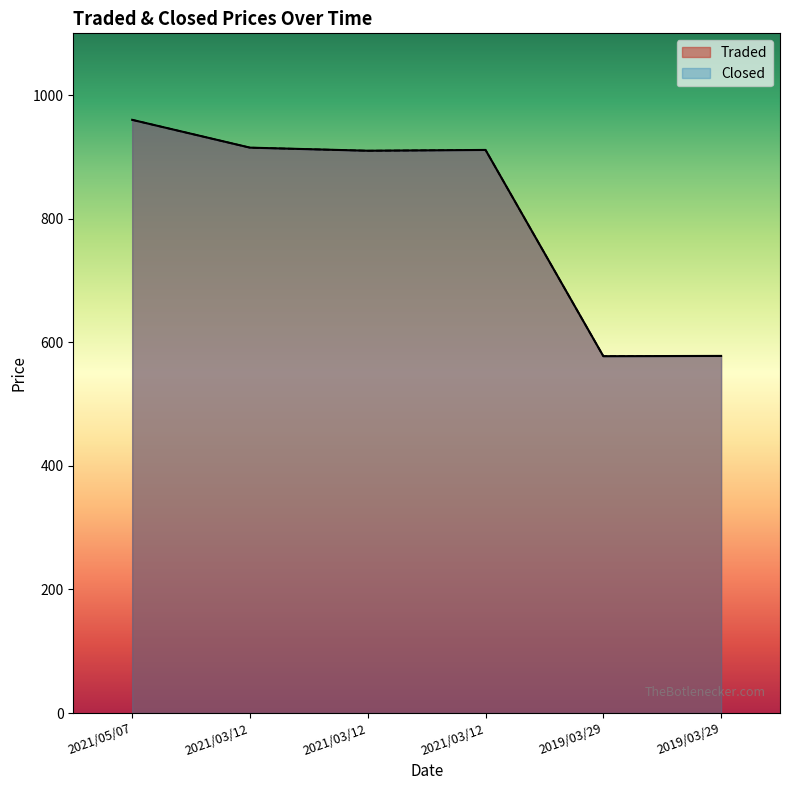

Which series has the widest spread of values?

Traded